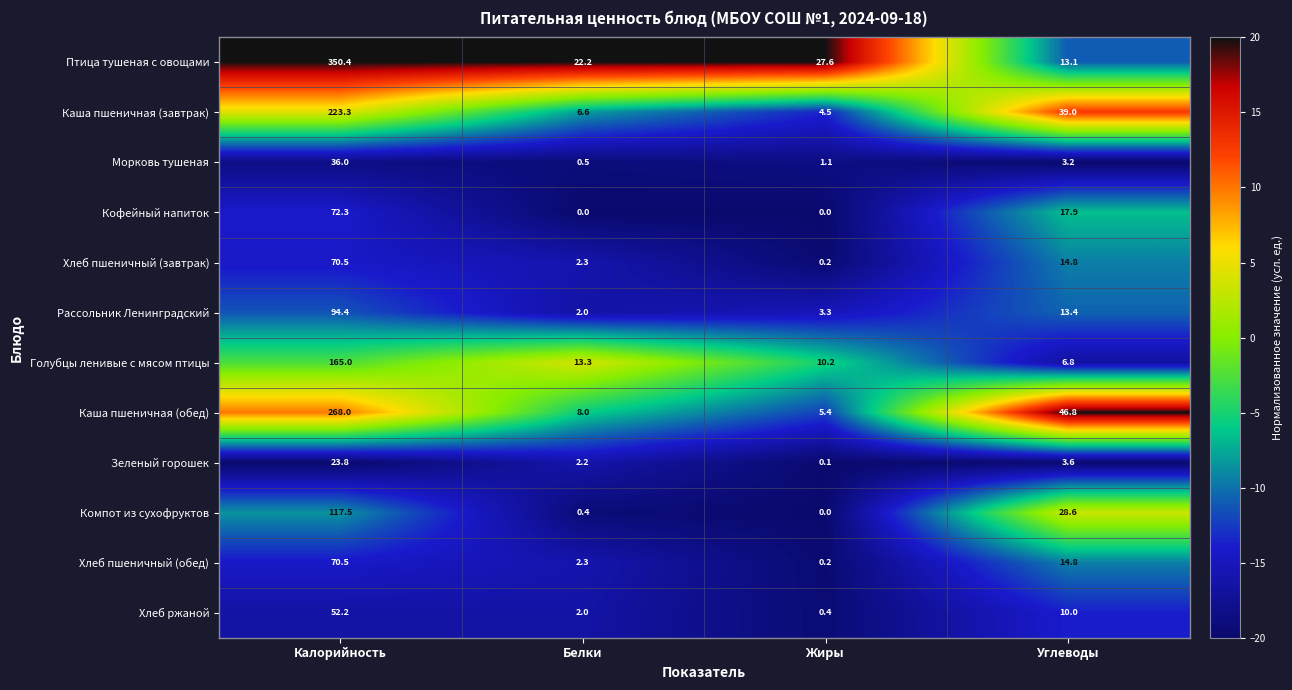

What is the maximum value shown in the chart?

350.4